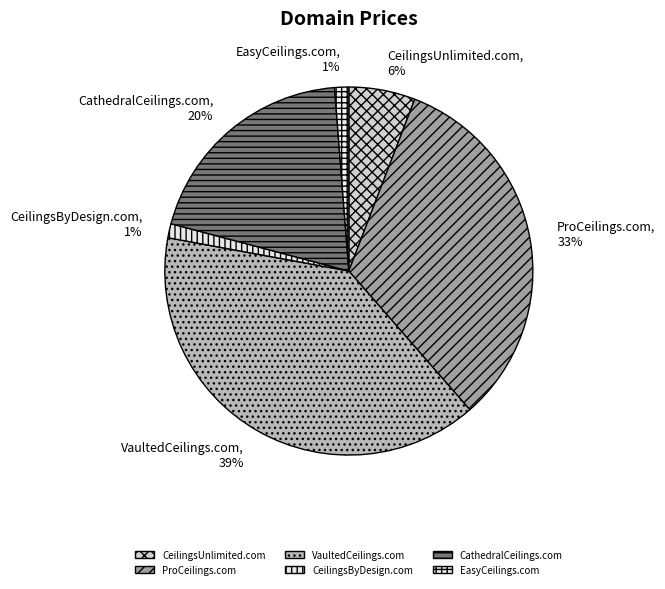

To the nearest percent, what is the difference between the largest and smallest slice percentages?

38%